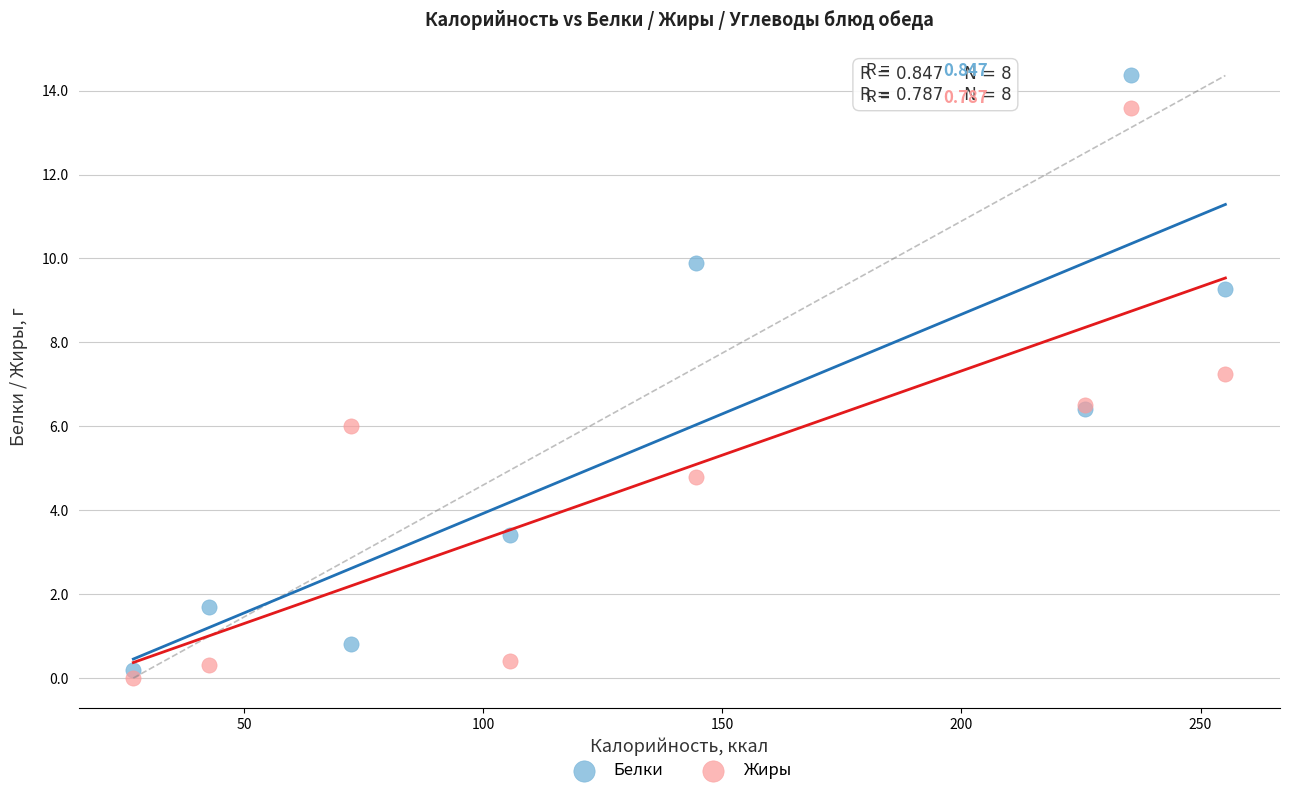

In the Белки series, what Y value is closest to 7?

6.4